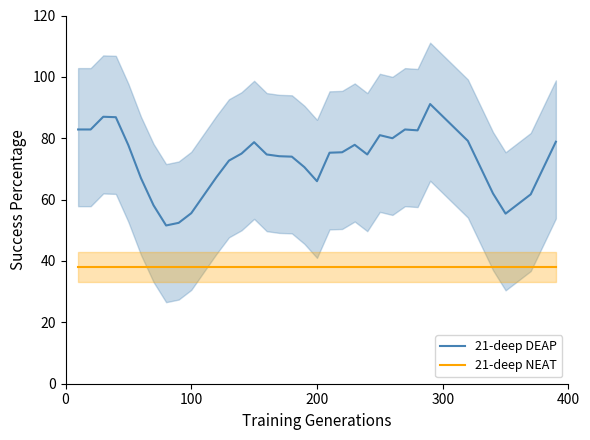

List the series in order of their peak value, highest first.

21-deep DEAP, 21-deep NEAT